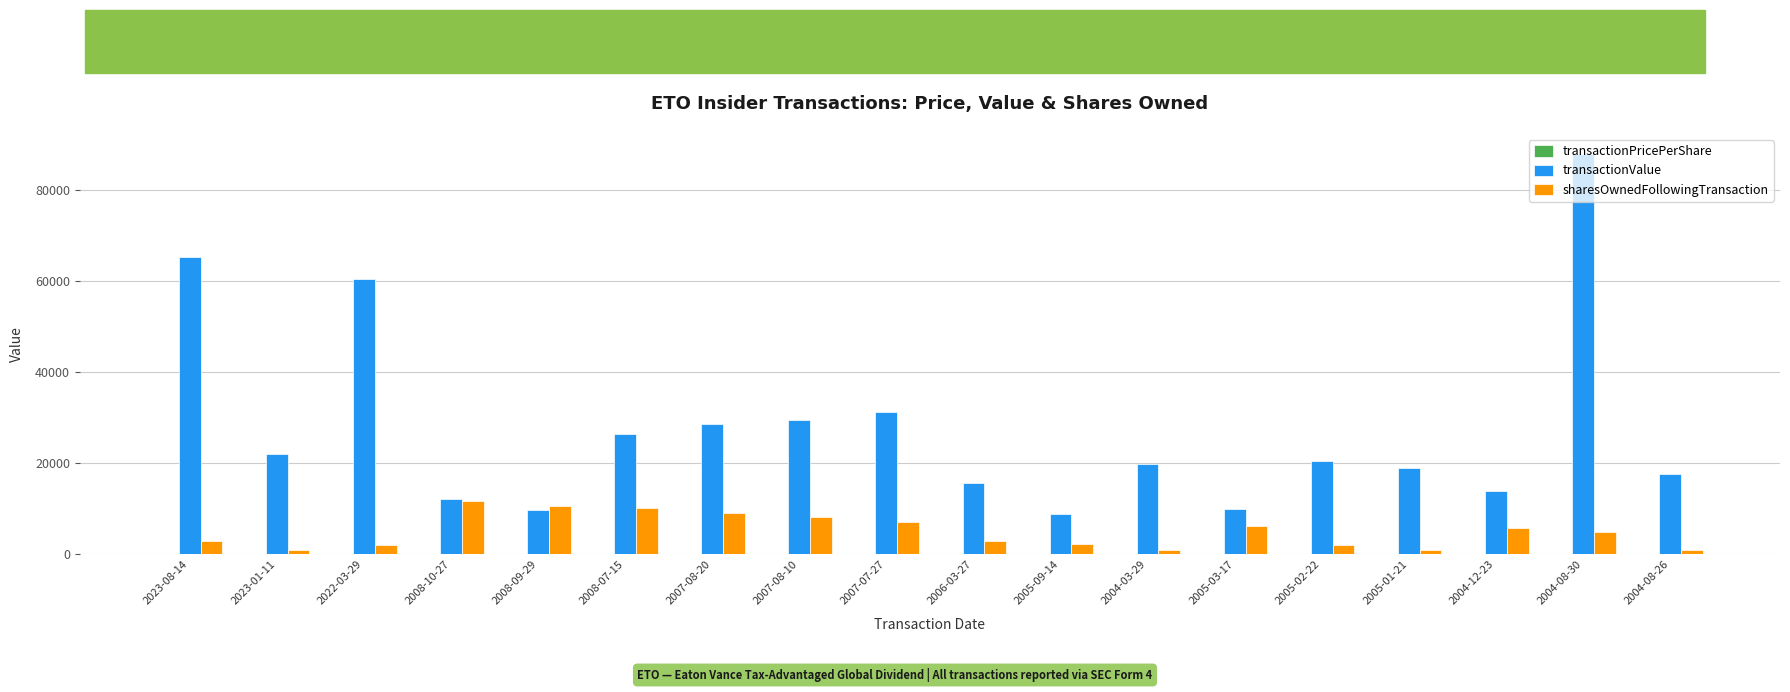

What is the maximum value shown in the chart?

88000.0